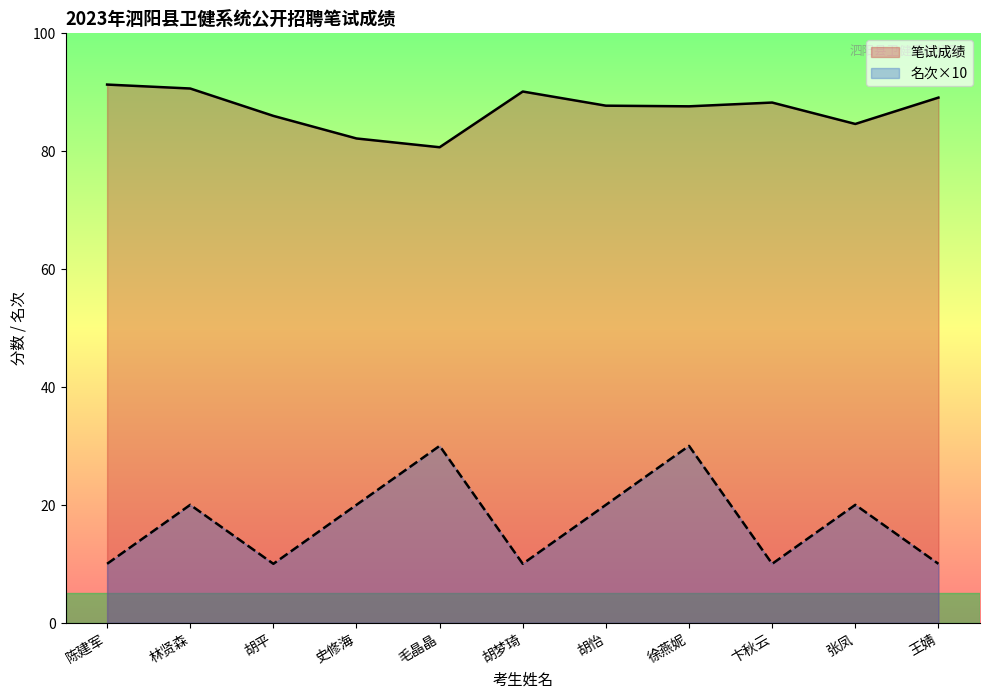

Rank the categories by 笔试成绩 value from highest to lowest.

陈建军, 林贤森, 胡梦琦, 王婧, 卞秋云, 胡怡, 徐燕妮, 胡平, 张凤, 史修海, 毛晶晶